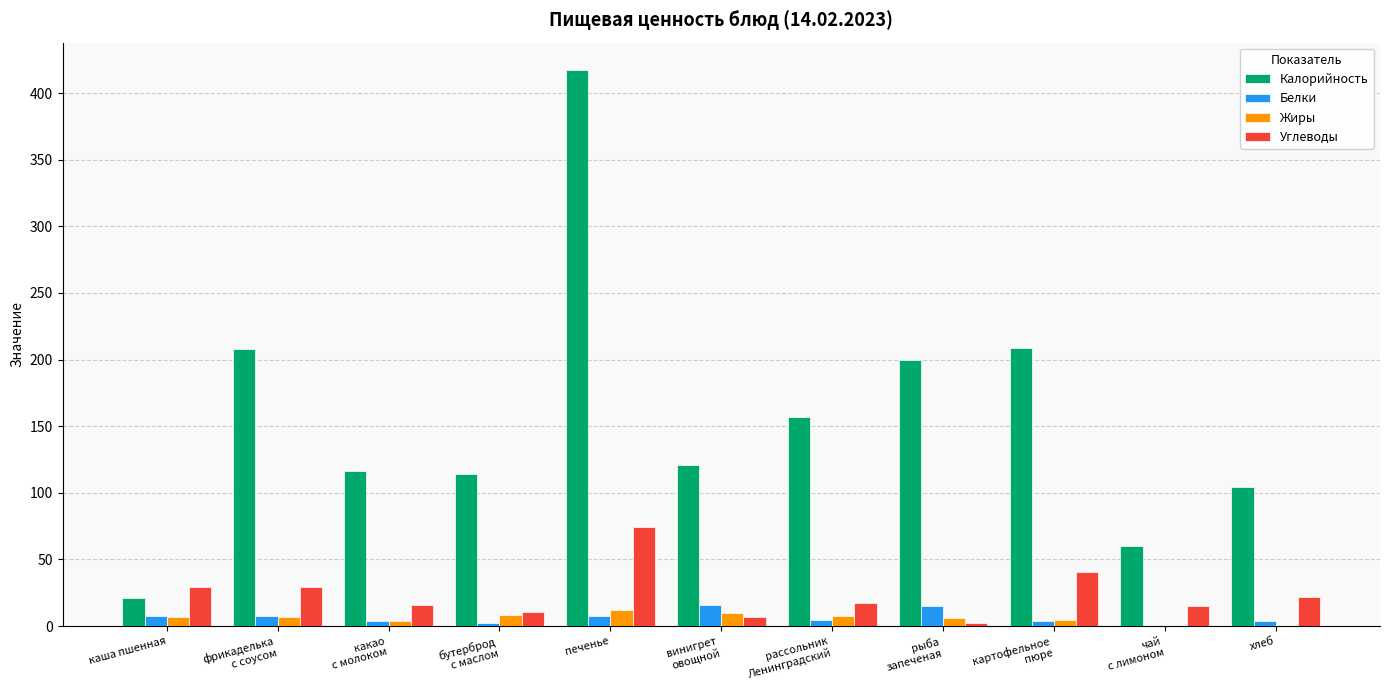

What is the highest value of the Жиры series?

11.8